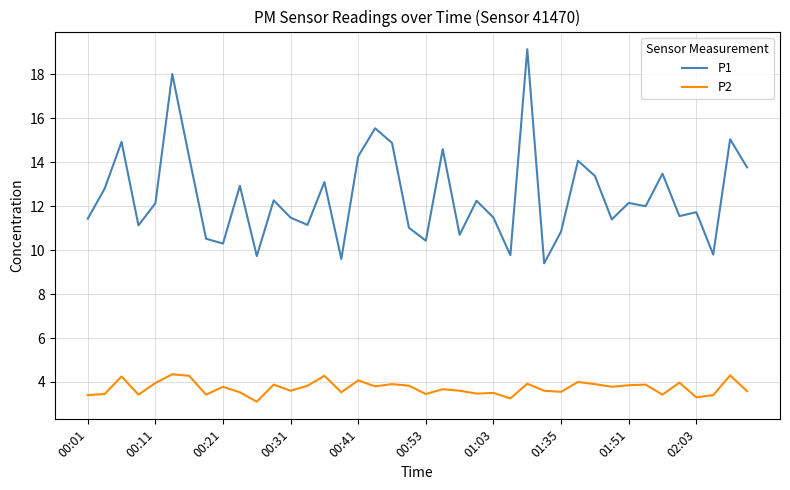

True or false: P2 has more than 0 interior local peaks.

True